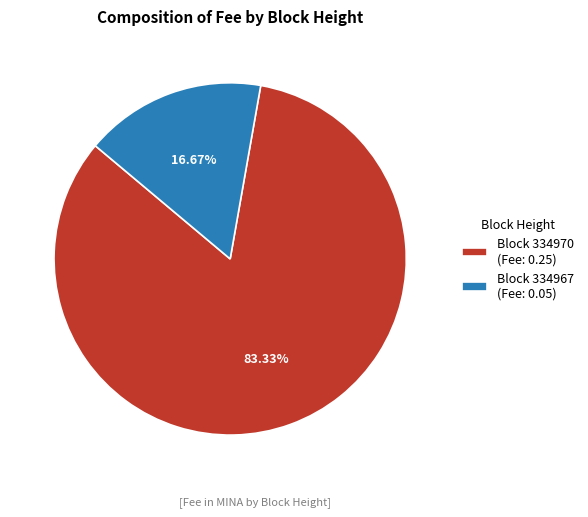

Combined, do Block 334967 (Fee: 0.05) and Block 334970 (Fee: 0.25) account for over 50%?

Yes